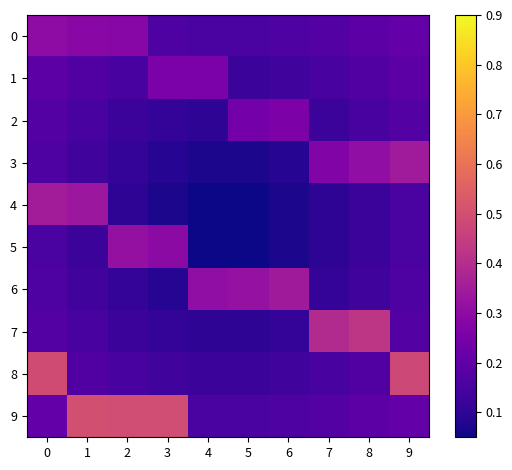

Between 5 and 6, which series saw the biggest shift?

6